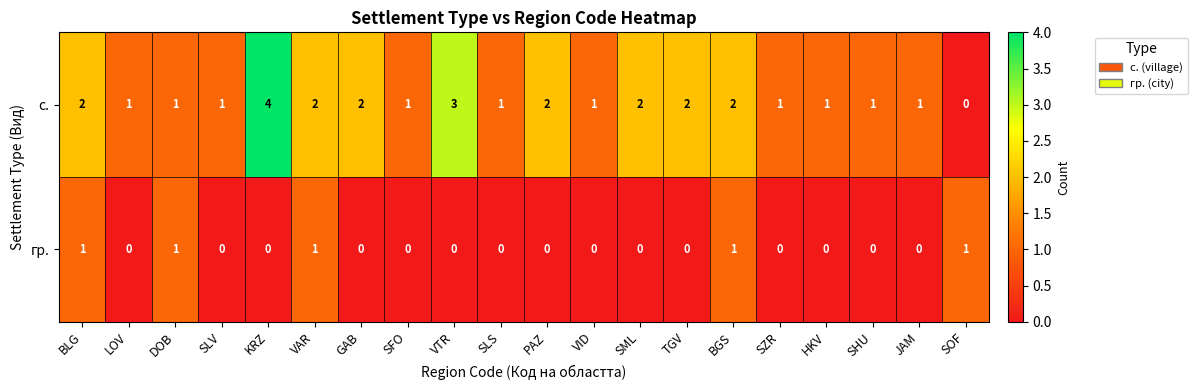

What is the total value across all series at GAB?

2